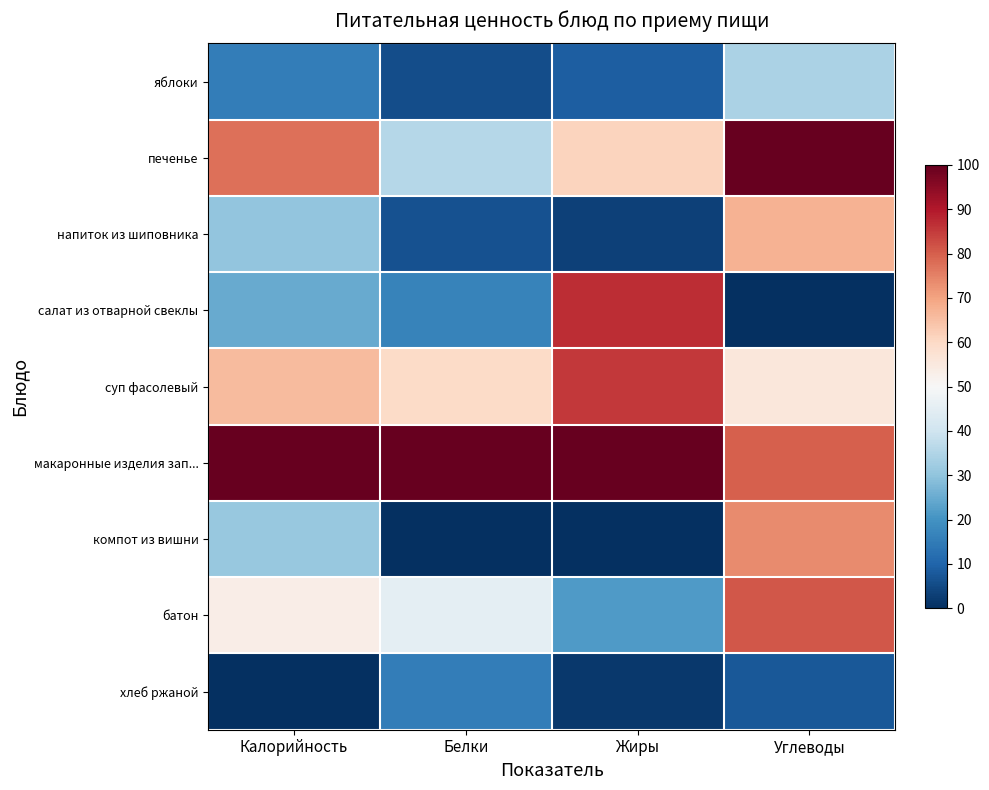

Which label corresponds to the largest value in the chart?

Углеводы